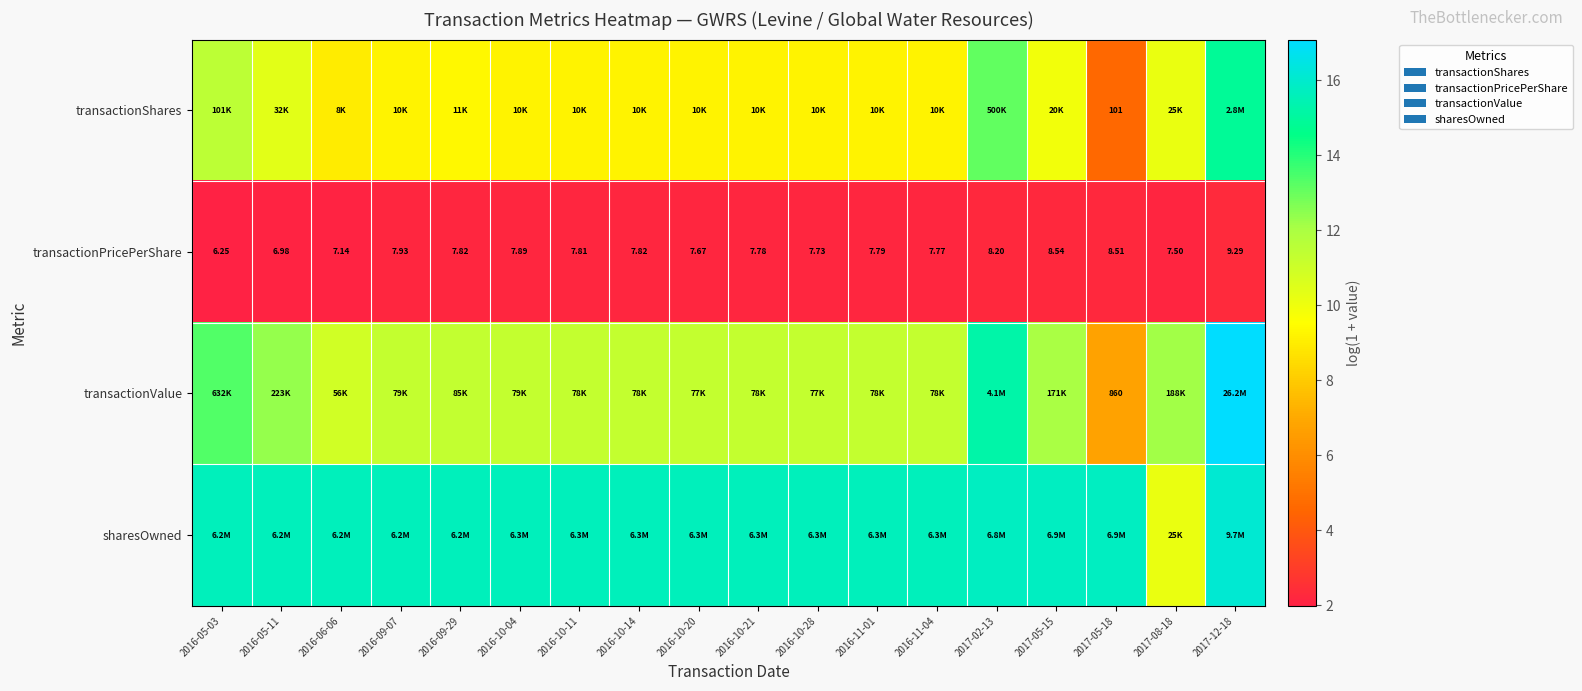

True or false: sharesOwned has a value of 3.8 at 2016-10-11.

False